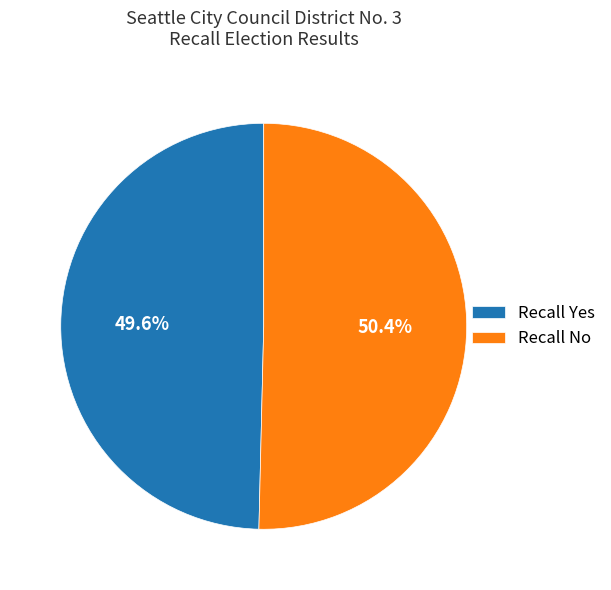

Does any single category account for the majority?

Yes